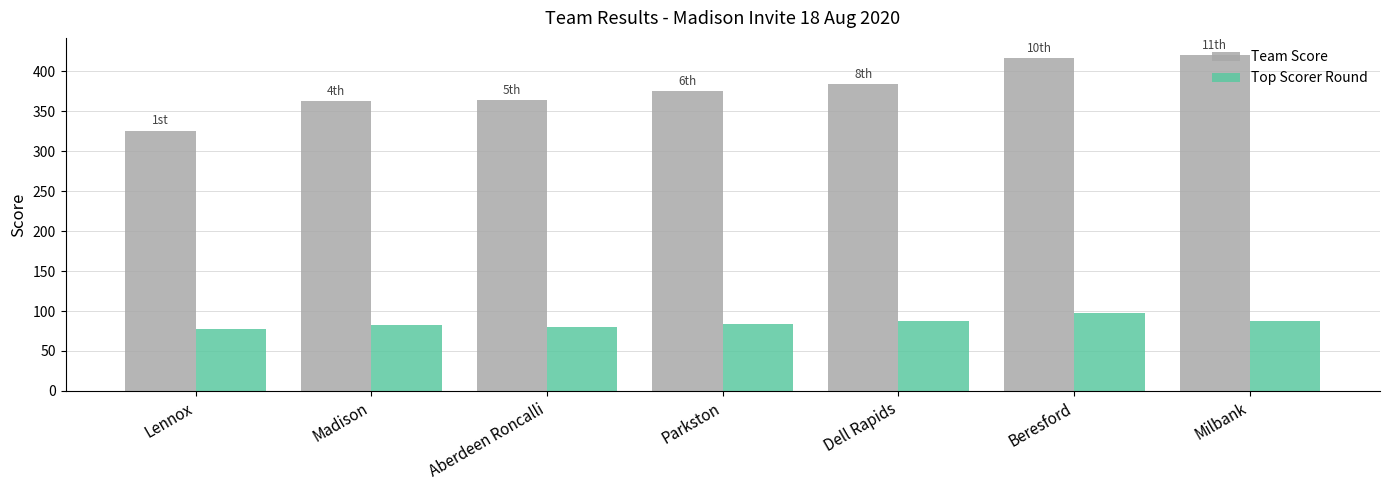

What is the difference between the highest and lowest values at Parkston?

291